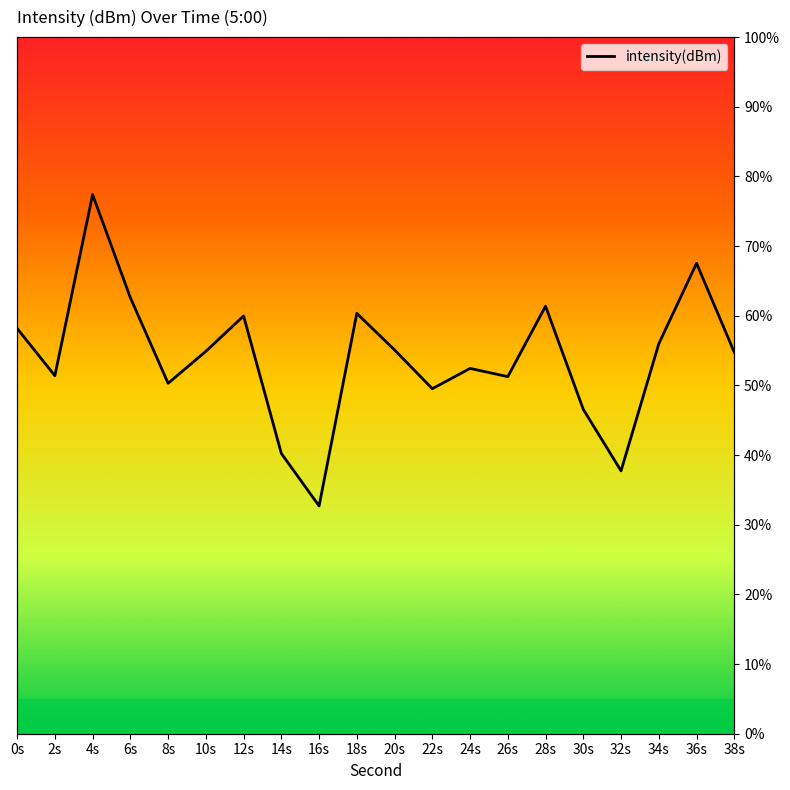

What is the maximum value shown in the chart?

77.4